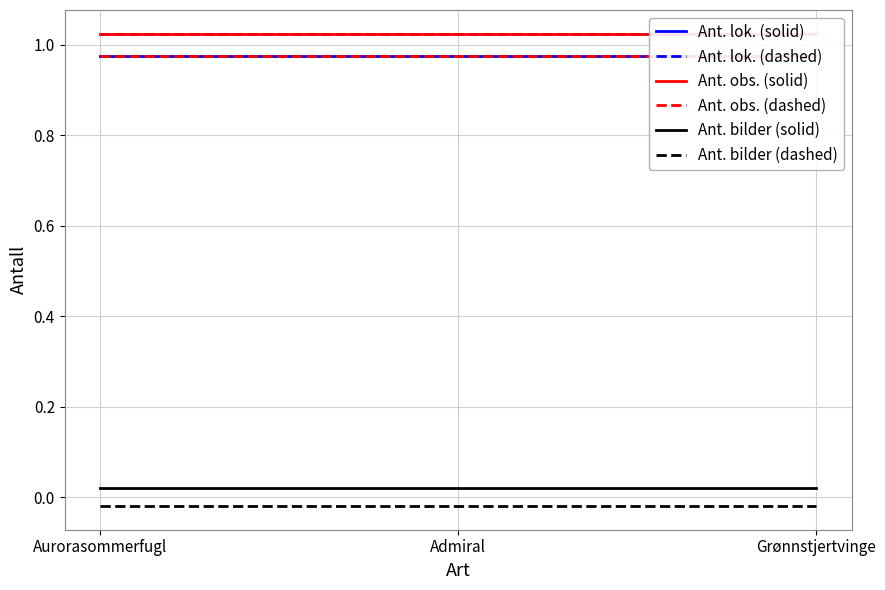

Which series changed the most between Admiral and Grønnstjertvinge?

Ant. lok. (solid)